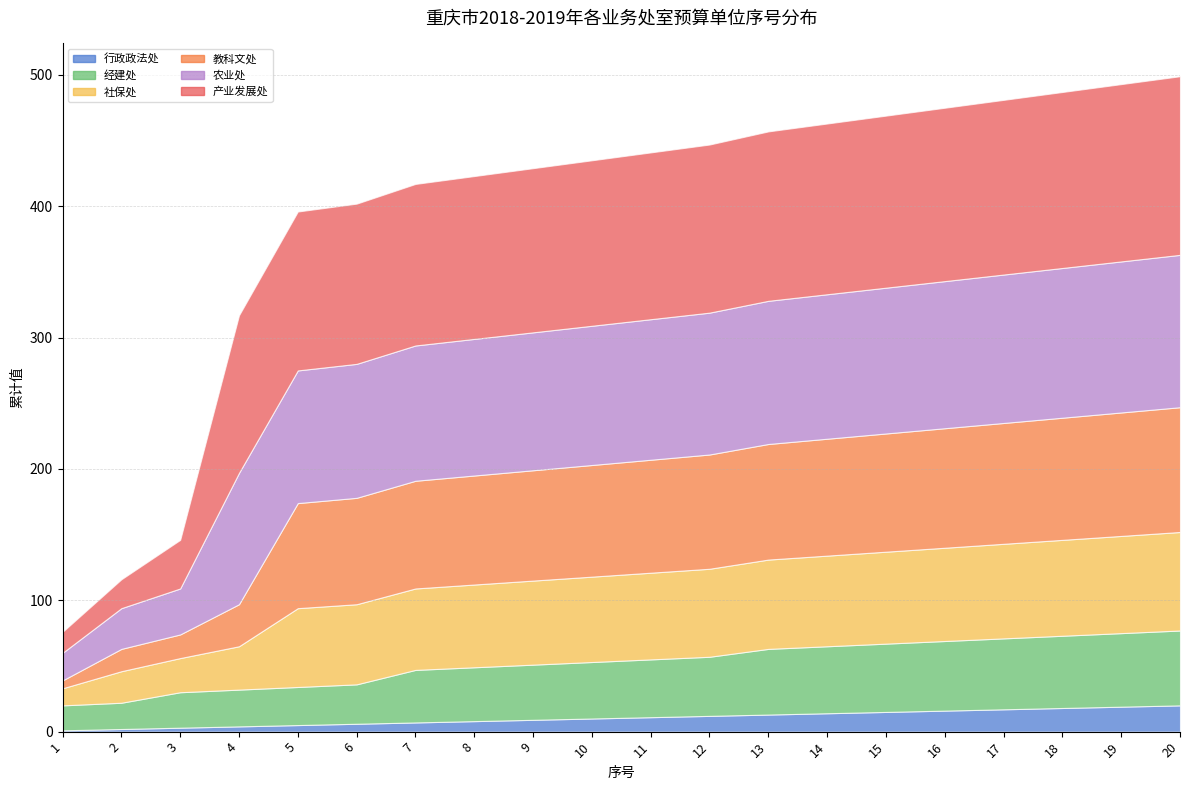

How many data points in 行政政法处 are above 11?

9